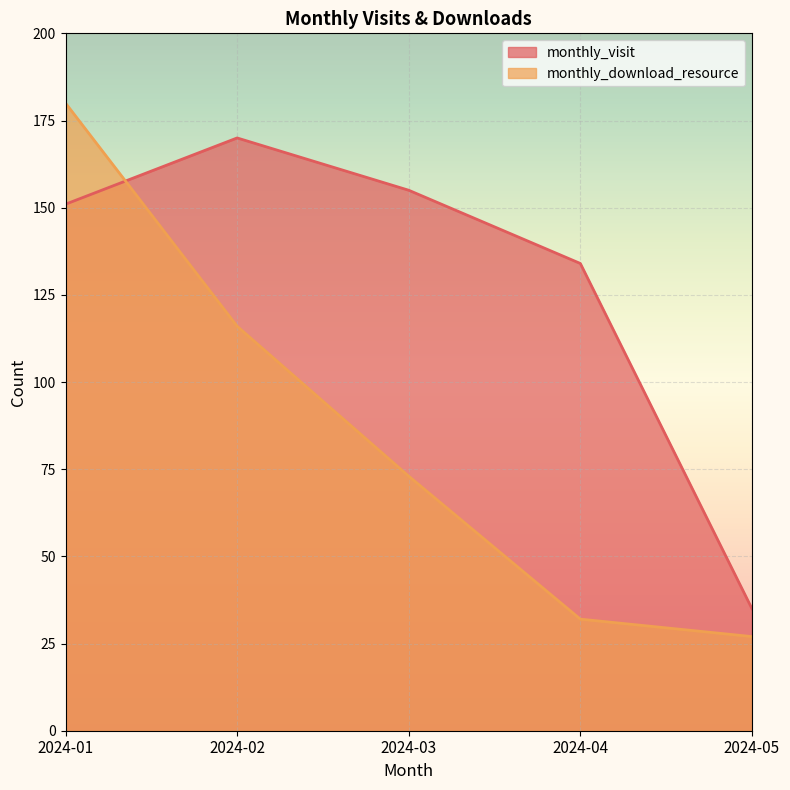

How many lines are shown in the chart?

2